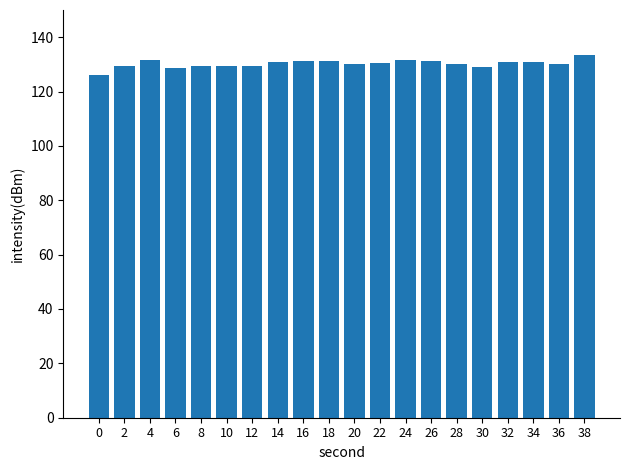

What is the value of the 20th bar from the left?

133.5